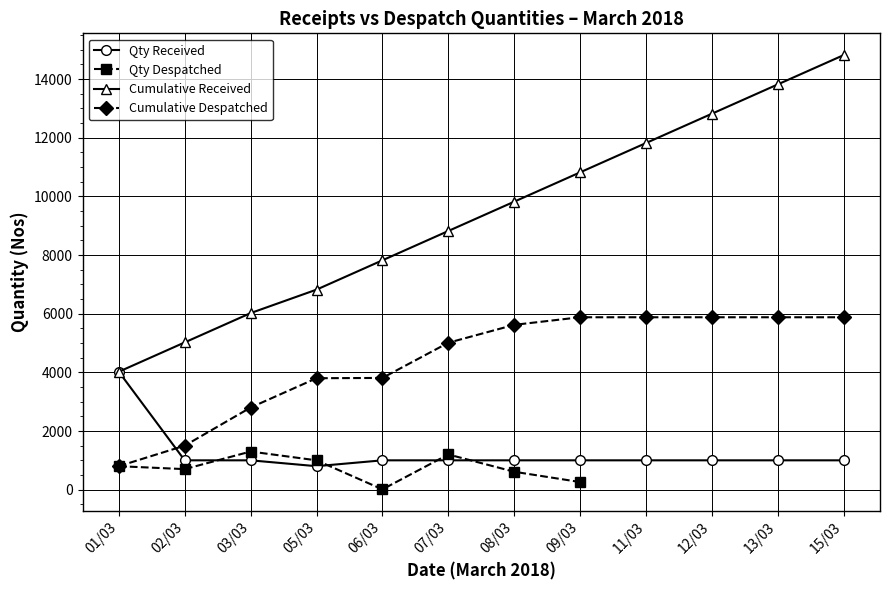

What is the greatest value displayed?

14821.0